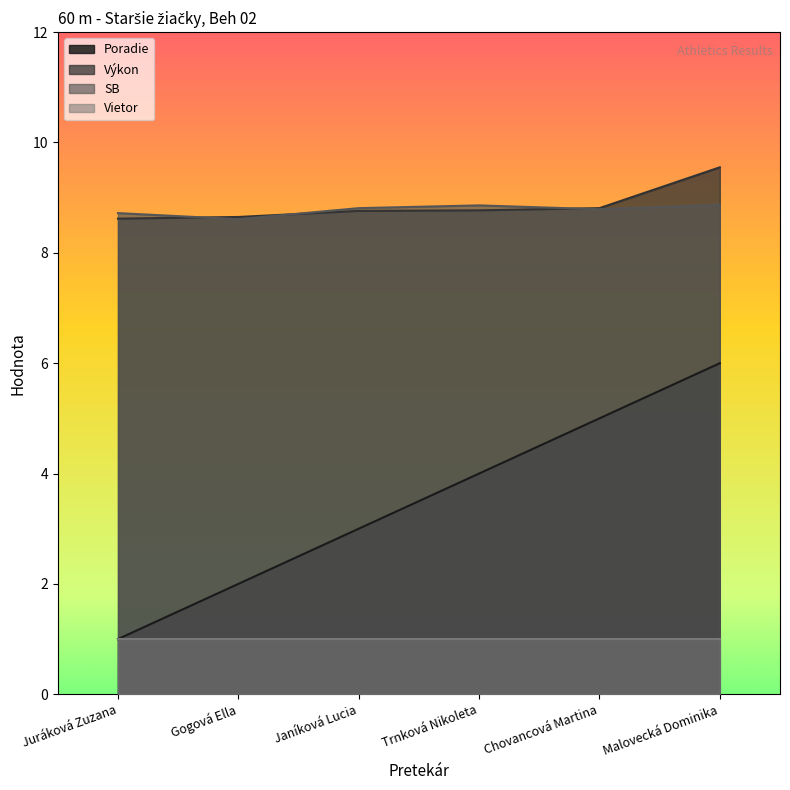

Rank the series by their maximum value, from lowest to highest.

Vietor, Poradie, SB, Výkon